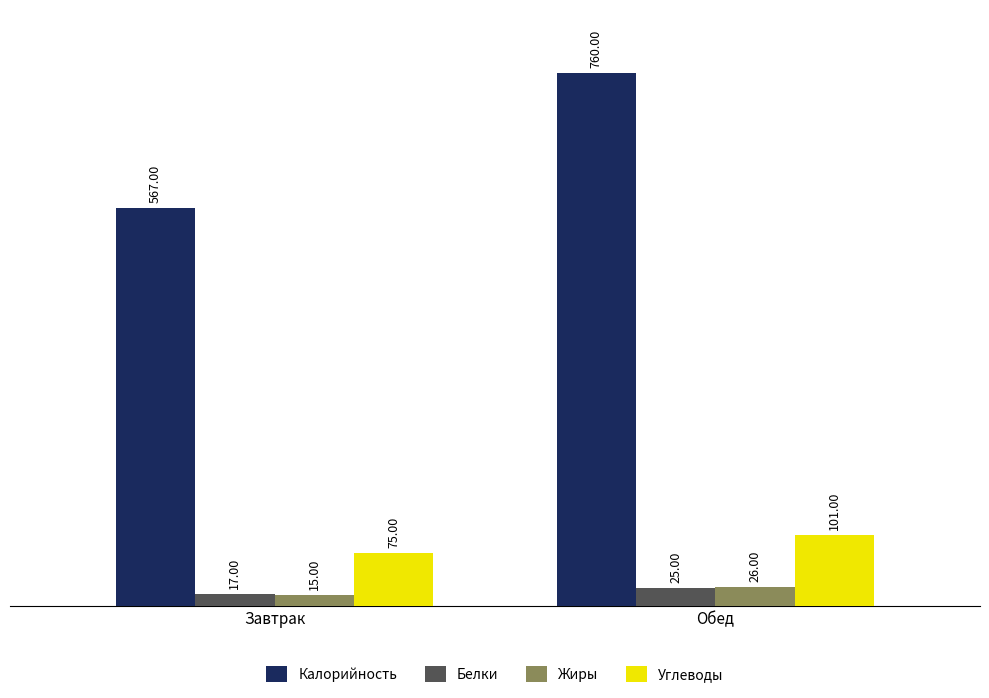

What is the spread (max minus min) of values at Завтрак?

552